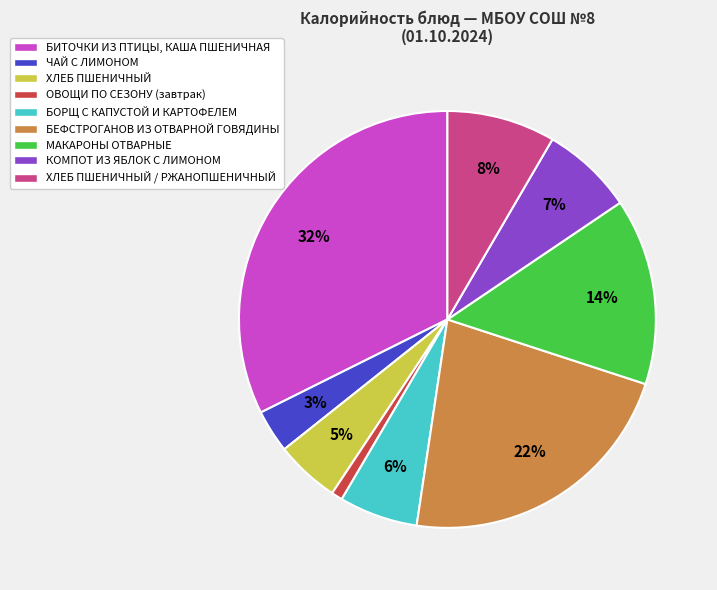

Is it true that КОМПОТ ИЗ ЯБЛОК С ЛИМОНОМ is 7% of the pie?

True